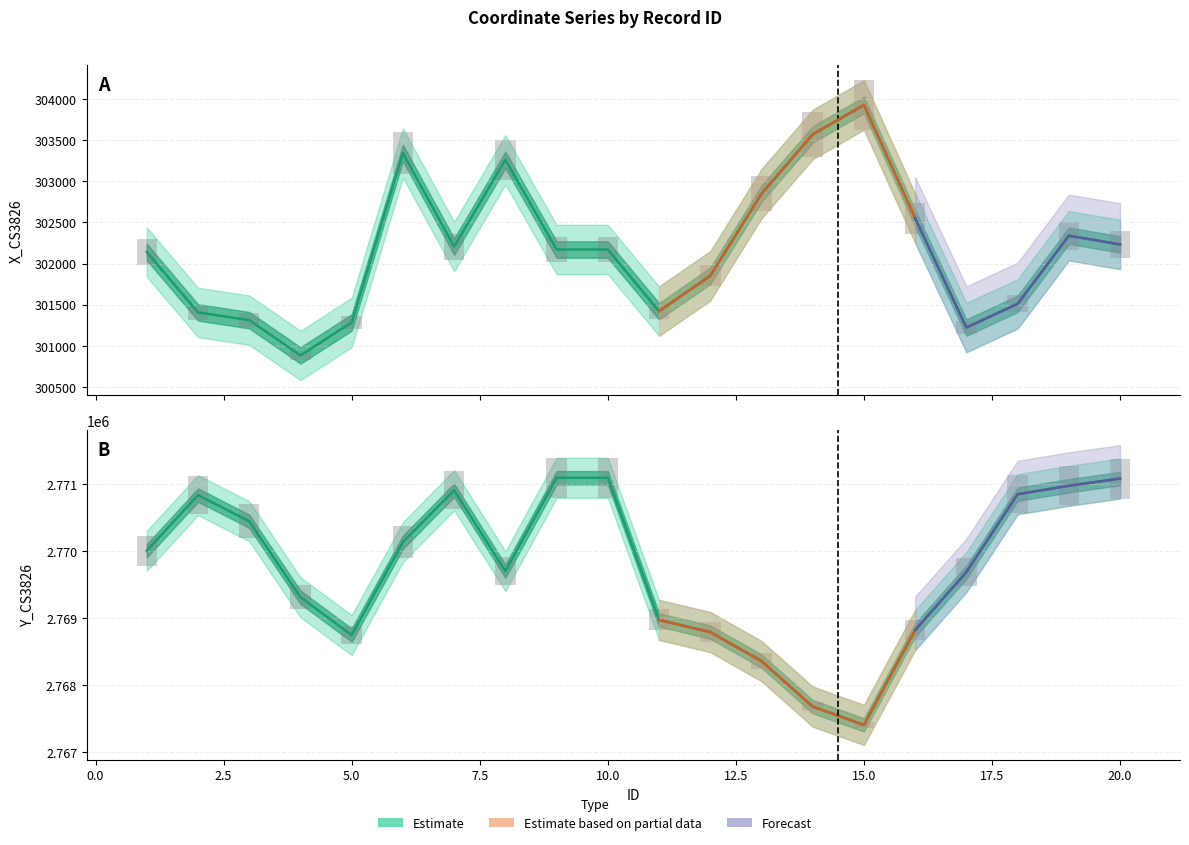

Rank the series by their maximum value, from lowest to highest.

X_CS3826 center, Y_CS3826 center